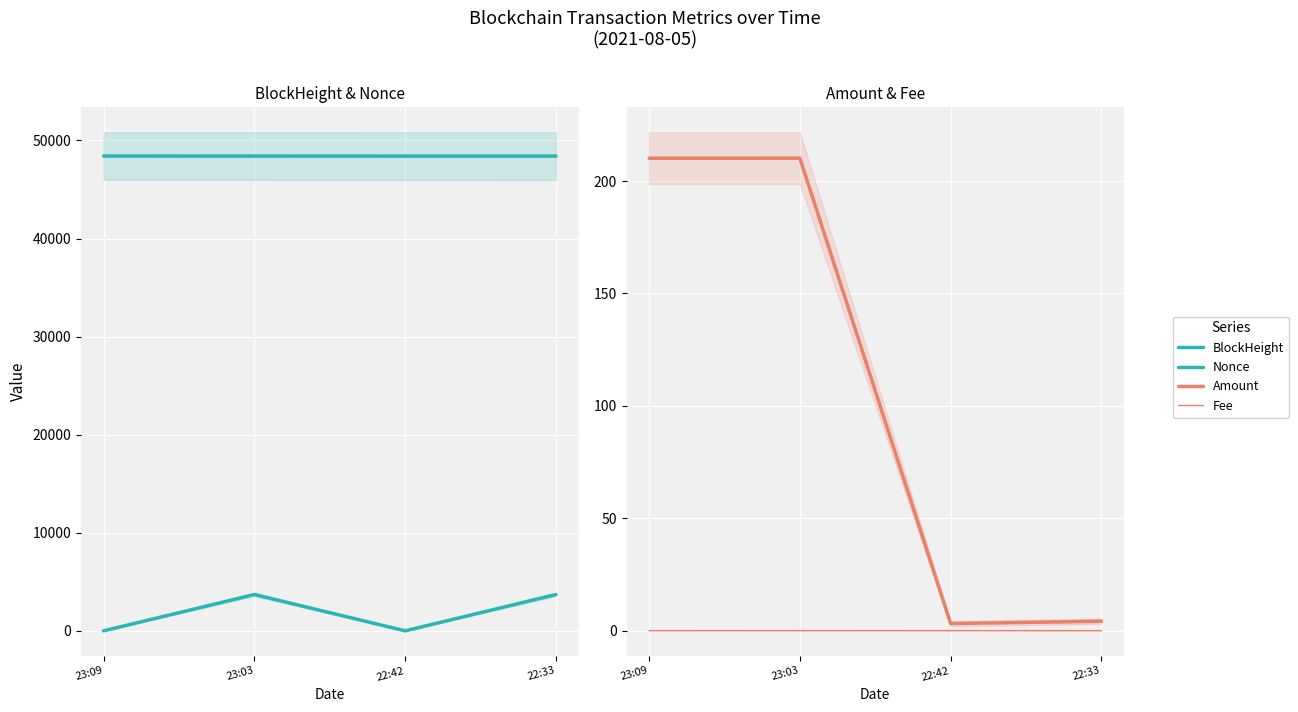

What is the approximate value of Amount at 22:42?

3.2